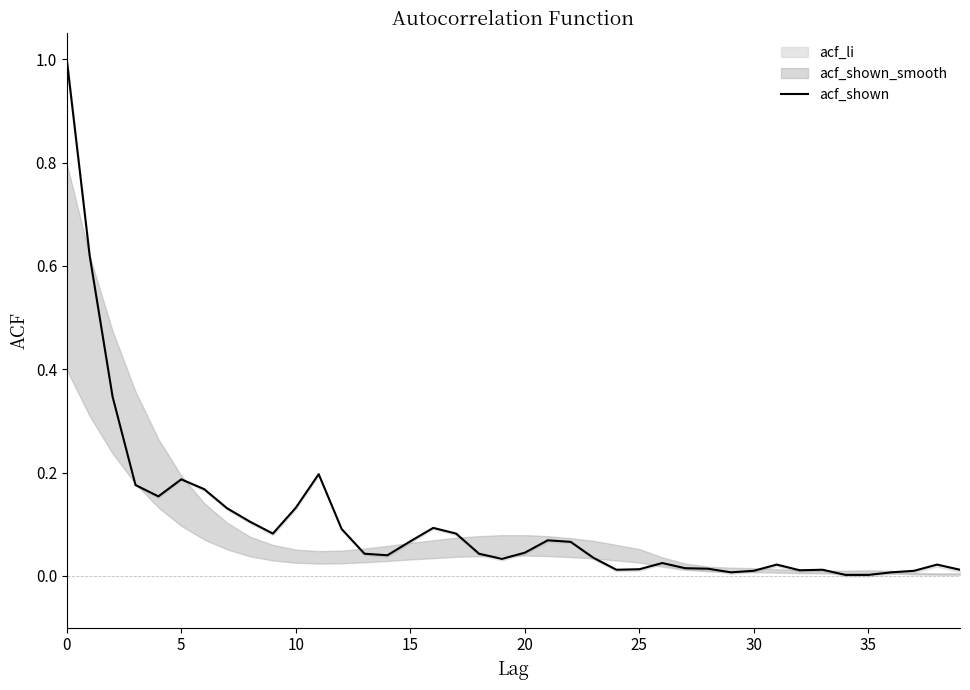

The value at 28 is 0.0. True or false?

True